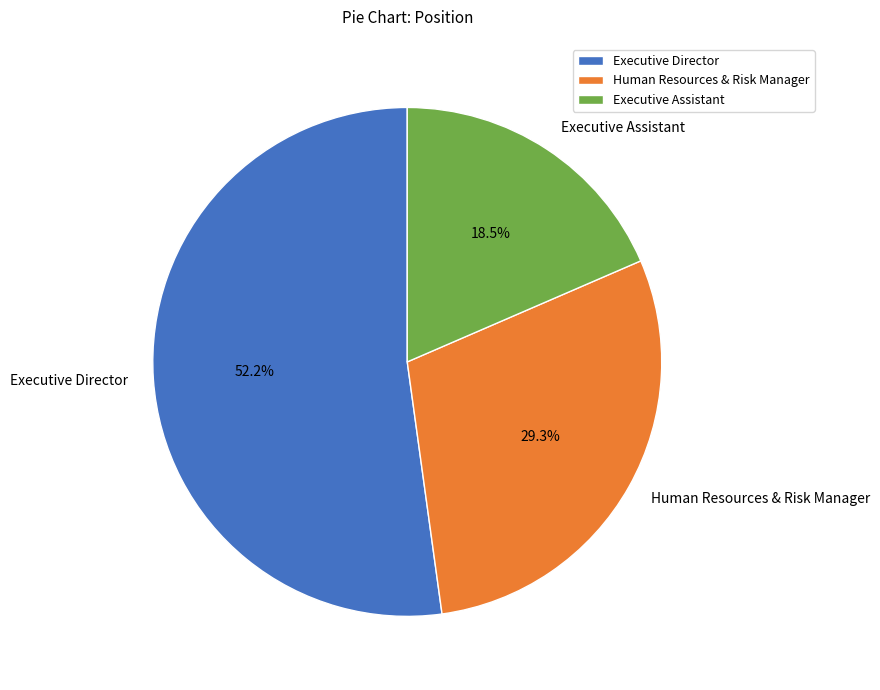

The Executive Assistant slice represents 24% of the pie. True or false?

False